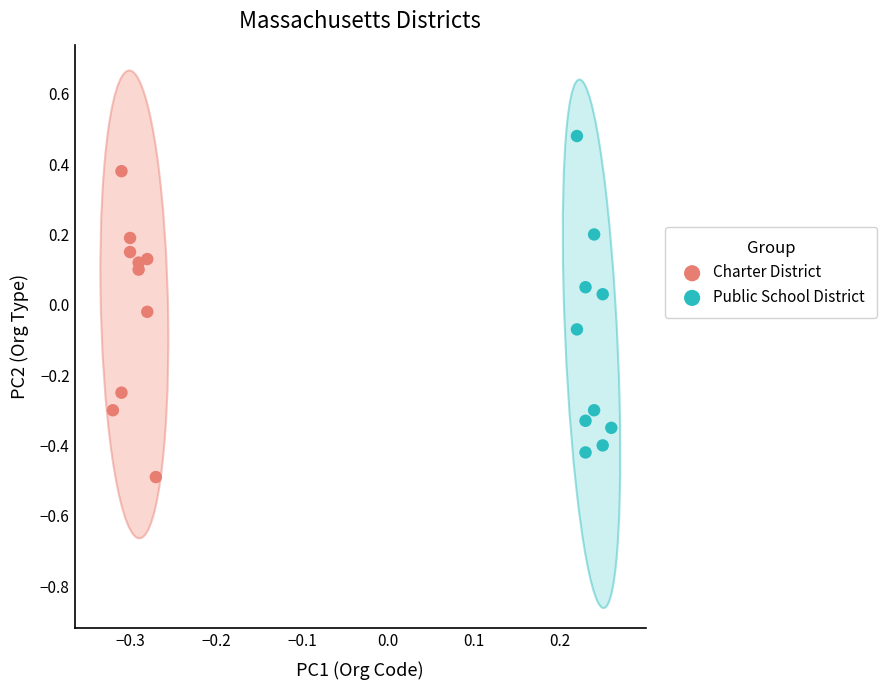

Which series reaches the minimum Y coordinate?

Charter District